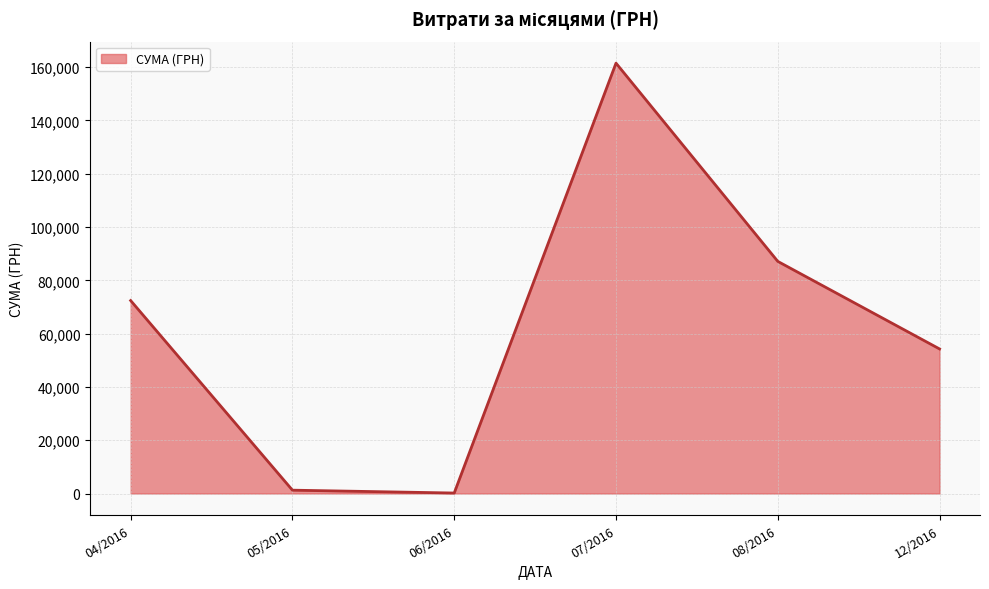

How many series are shown in this chart?

1